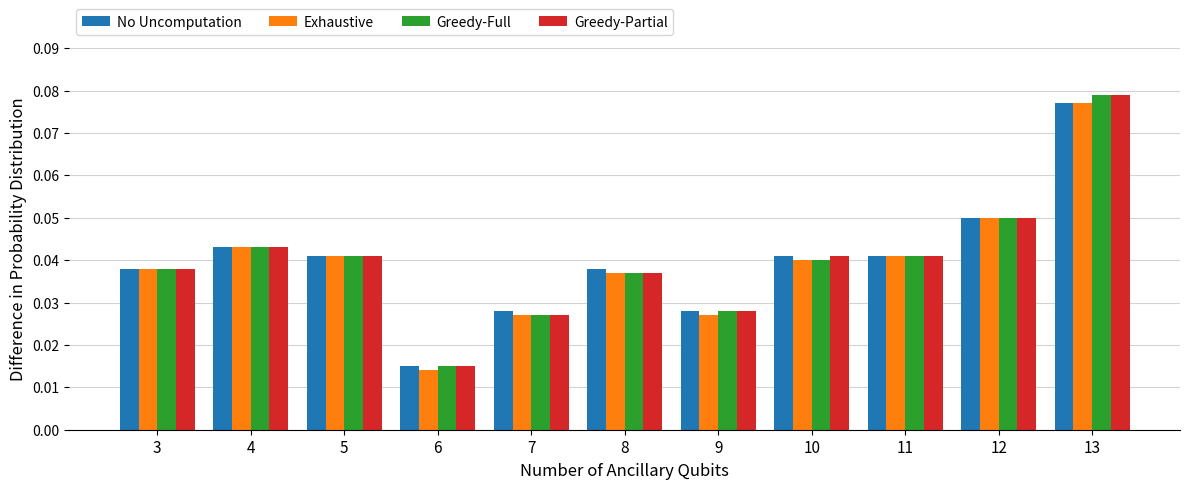

Is the value of Greedy-Partial at 4 greater than the value of Exhaustive at 12?

No